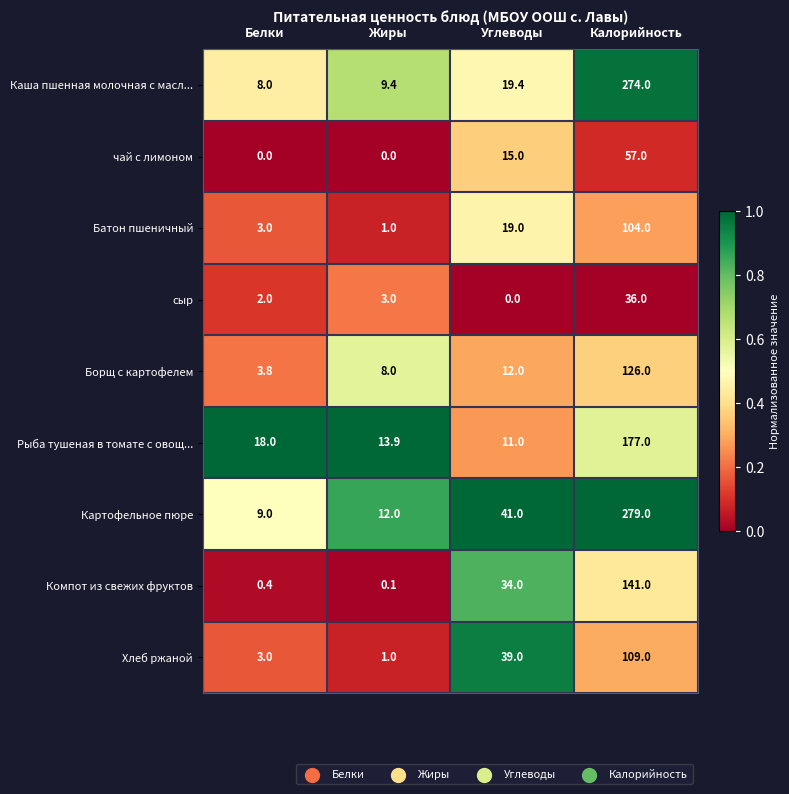

Rank the series at Калорийность from highest to lowest value.

Картофельное пюре, Каша пшенная молочная с масл..., Рыба тушеная в томате с овощ..., Компот из свежих фруктов, Борщ с картофелем, Хлеб ржаной, Батон пшеничный, чай с лимоном, сыр